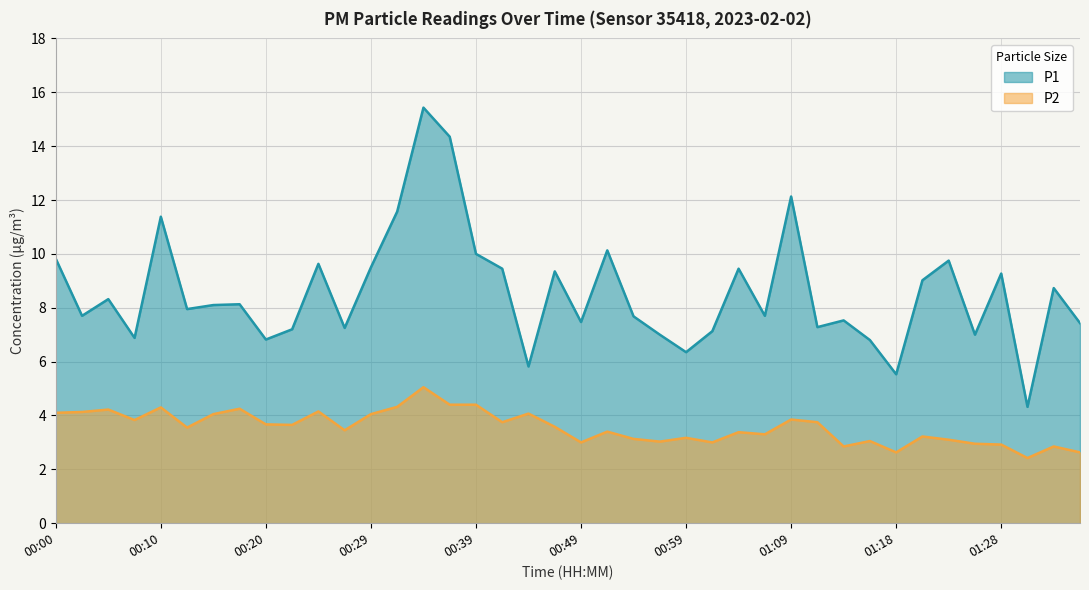

Is the value of P1 at 00:29 greater than the value of P2 at 00:03?

Yes